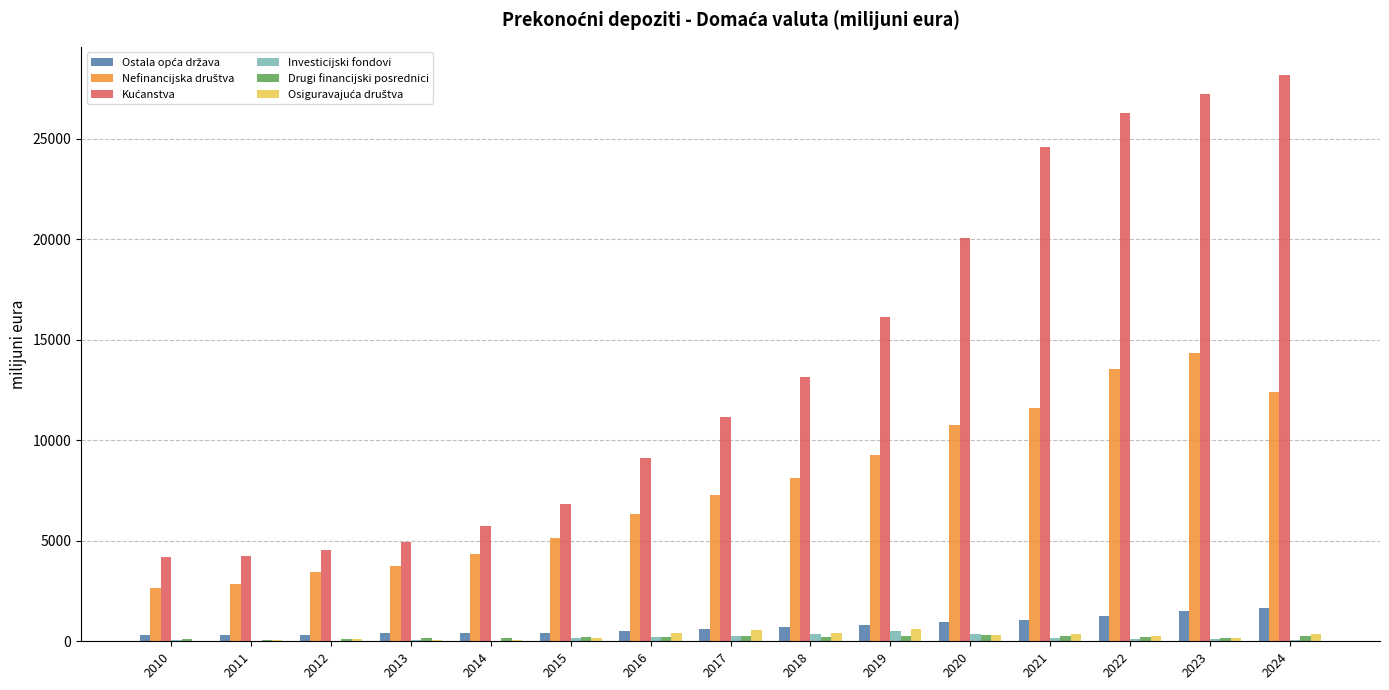

At which category does the chart reach its peak across all series?

2024